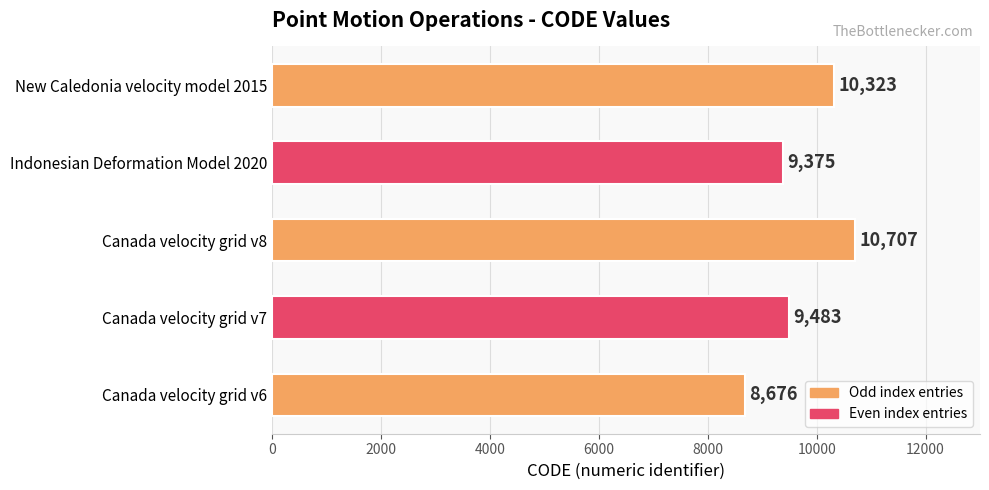

How many categories are shown in the chart?

5